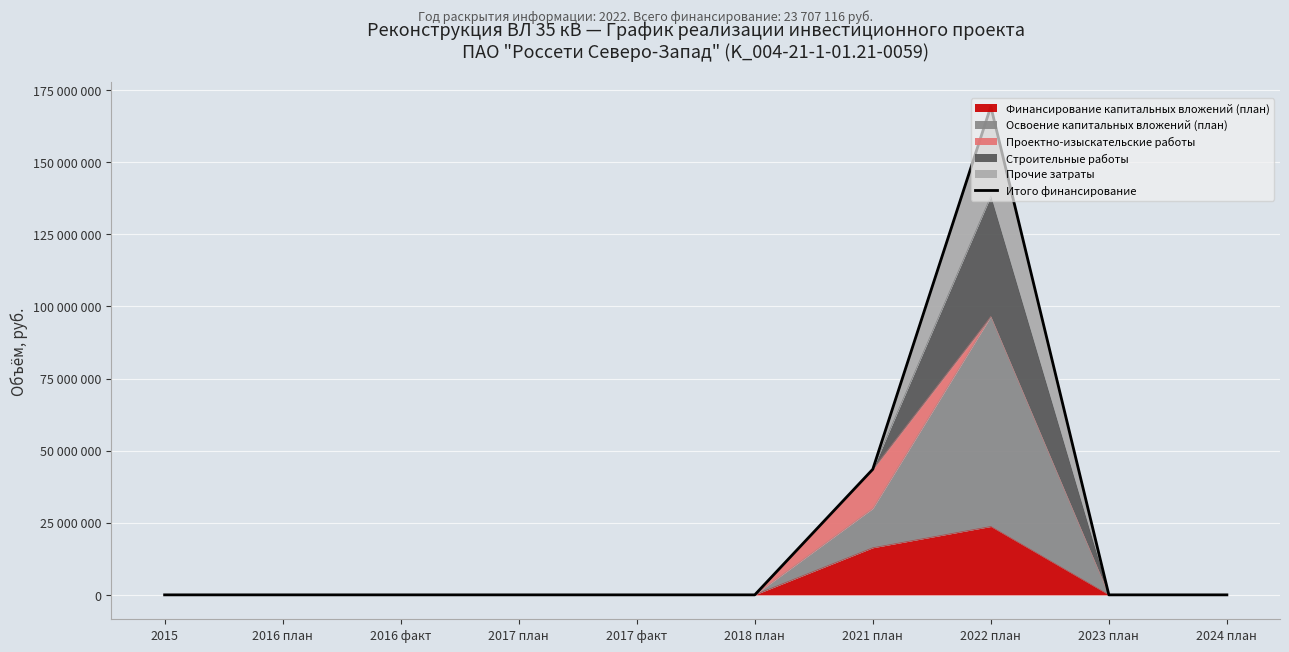

How many interior local peaks (higher than both neighbors) does the data have?

1